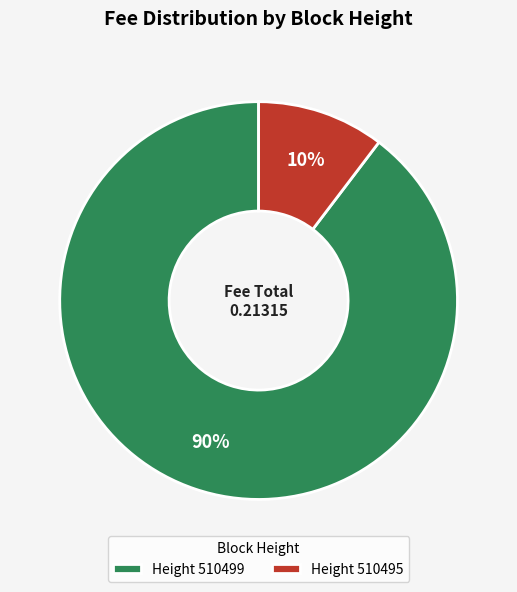

Which slice represents more than half of the pie?

Height 510499